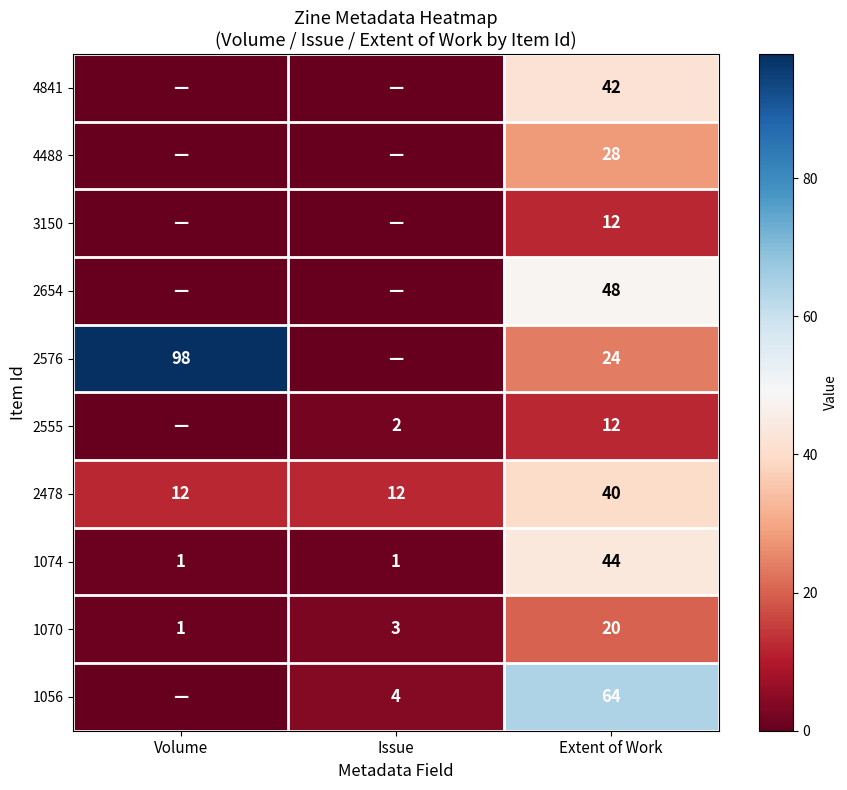

Is the value of 1056 at Issue greater than the value of 1070 at Volume?

Yes